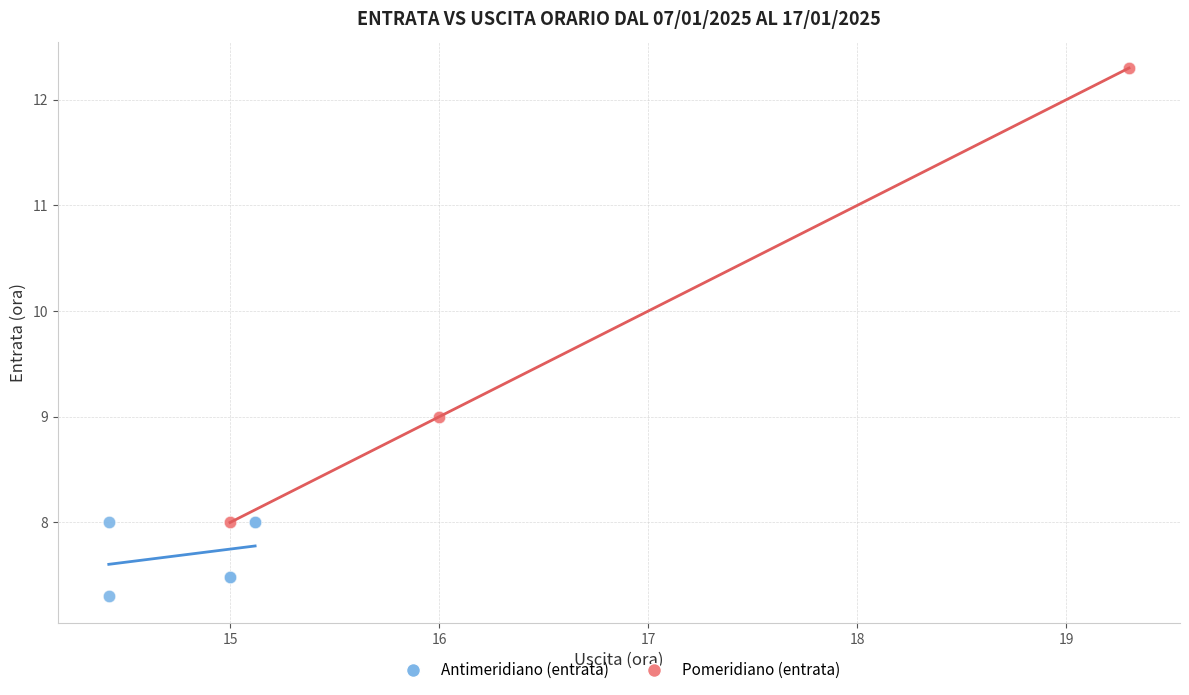

Which series reaches the maximum Y coordinate?

Pomeridiano (entrata)